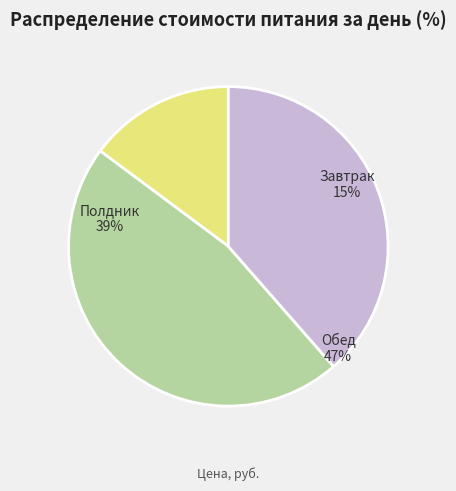

The Полдник slice represents 39% of the pie. True or false?

True